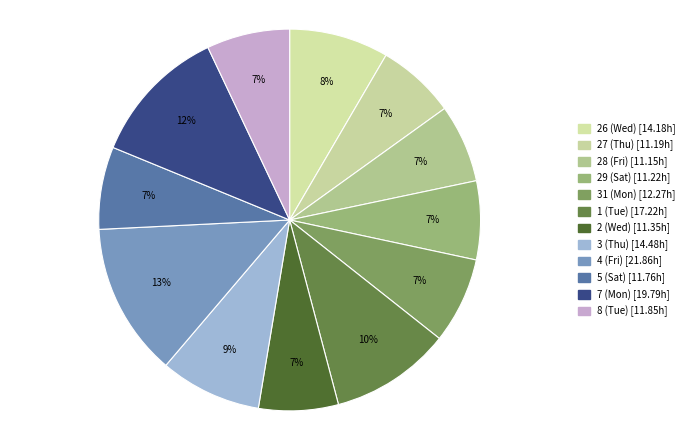

How many slices are in this pie chart?

12